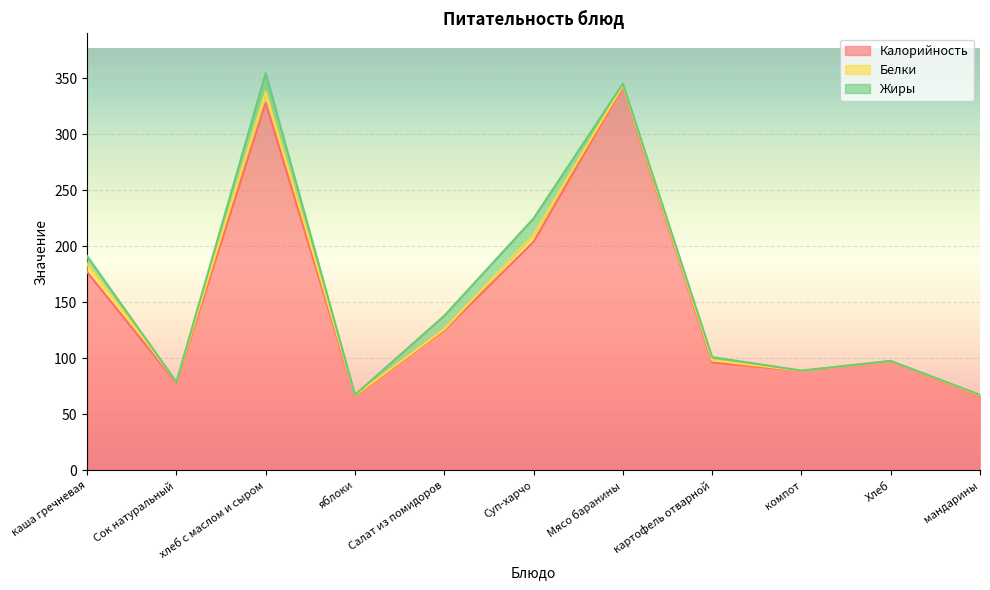

What is the label of the 6th point from the right?

Суп-харчо